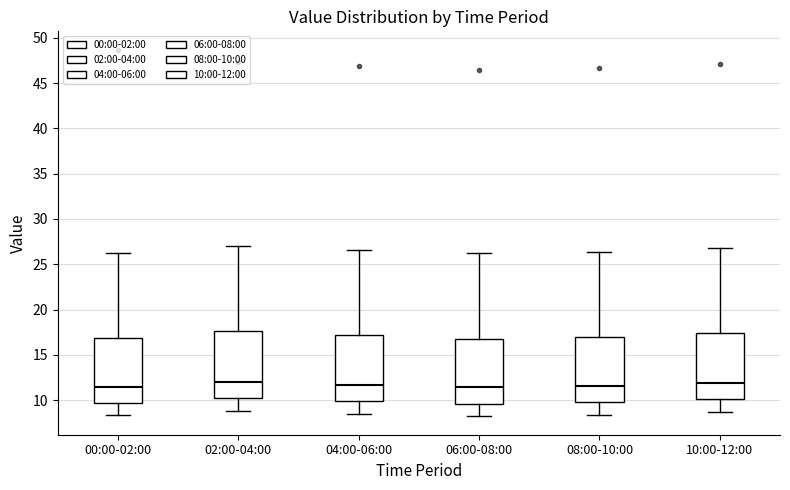

Reading left to right, transcribe this box plot: for each box, give where its median line is, the range the box spans, and where its two whiskers end, as read against the y-axis. The values are not printed on the chart, so give them approximately, as read against the axis.

00:00-02:00: median 11.5, box 9.5 to 17.0, whiskers 8.5 to 26.0
02:00-04:00: median 12.0, box 10.5 to 17.5, whiskers 9.0 to 27.0
04:00-06:00: median 11.5, box 10.0 to 17.0, whiskers 8.5 to 26.5
06:00-08:00: median 11.5, box 9.5 to 17.0, whiskers 8.0 to 26.0
08:00-10:00: median 11.5, box 10.0 to 17.0, whiskers 8.5 to 26.5
10:00-12:00: median 12.0, box 10.0 to 17.5, whiskers 8.5 to 27.0